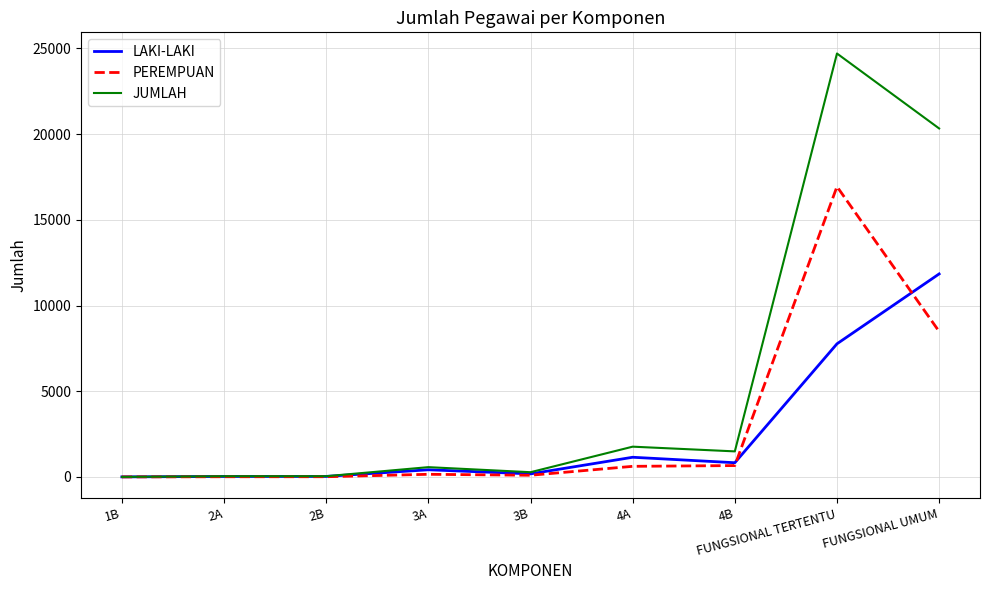

How many categories are shown in the chart?

9